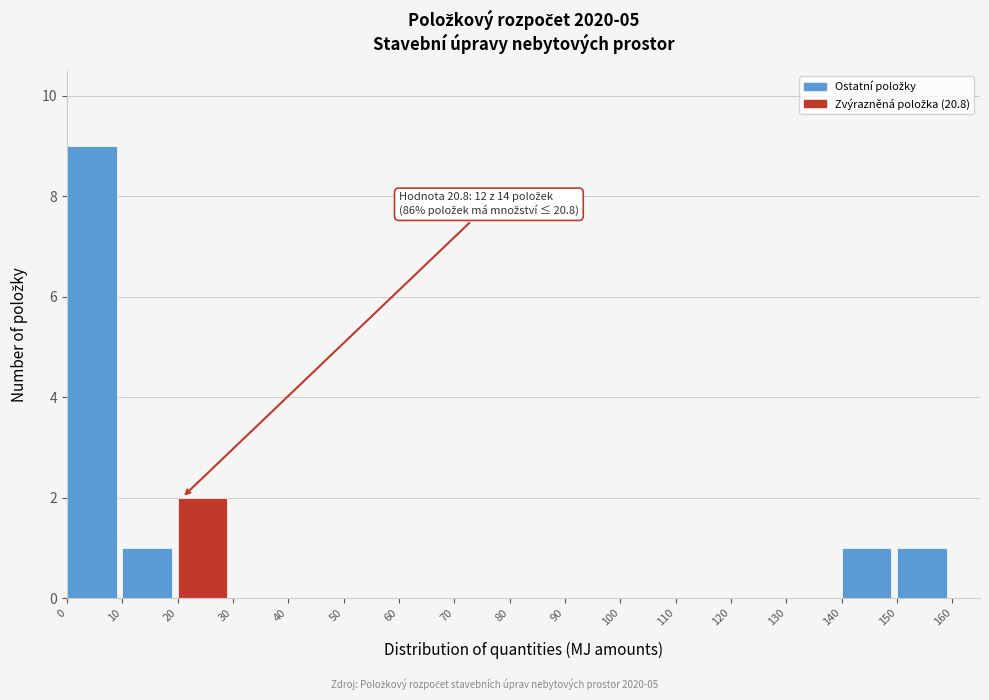

Which range on the x-axis has the tallest bar?

0 to 10